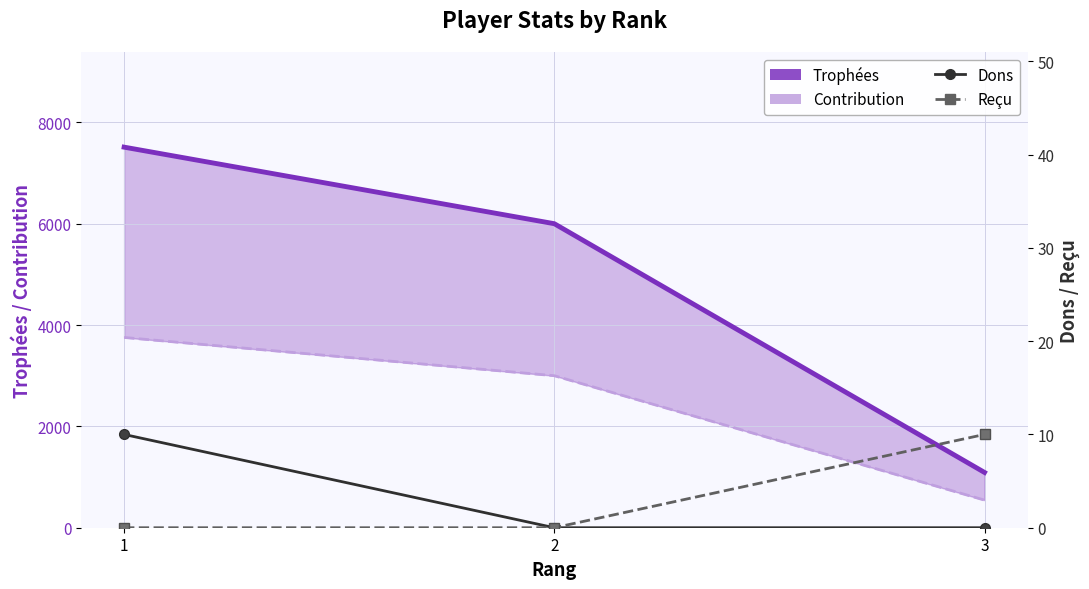

What is the maximum value for Reçu?

10